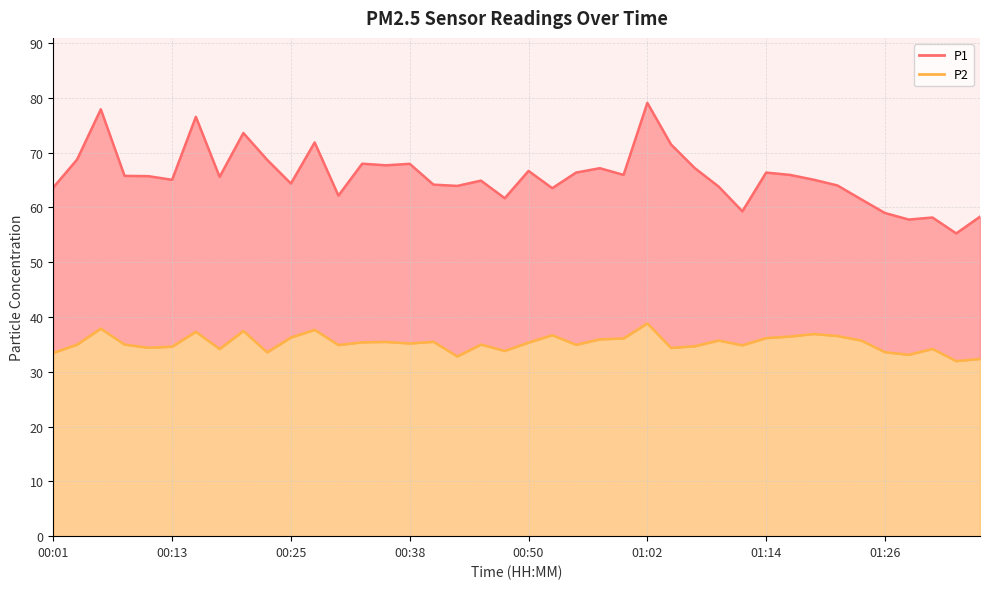

True or false: P2 has a value of 38.8 at 01:02.

True